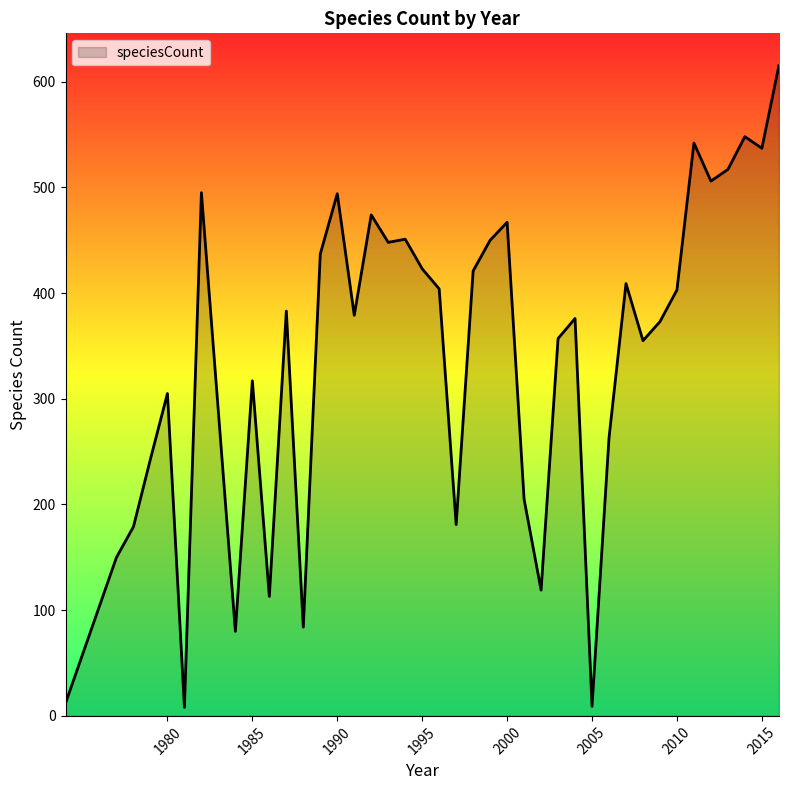

How many interior local valleys (lower than both neighbors) does the data have?

12